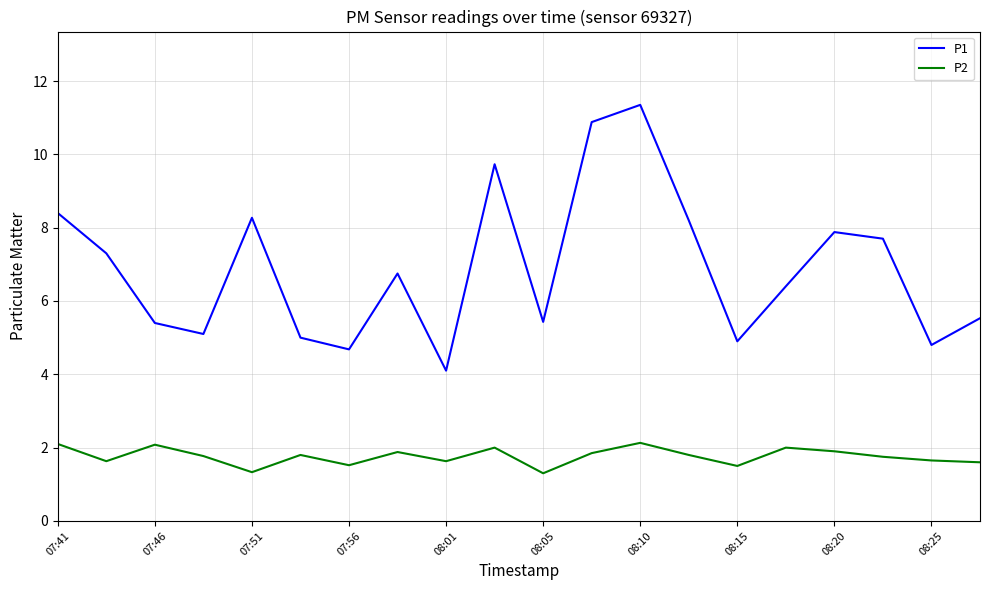

Count the number of categories in the chart.

20